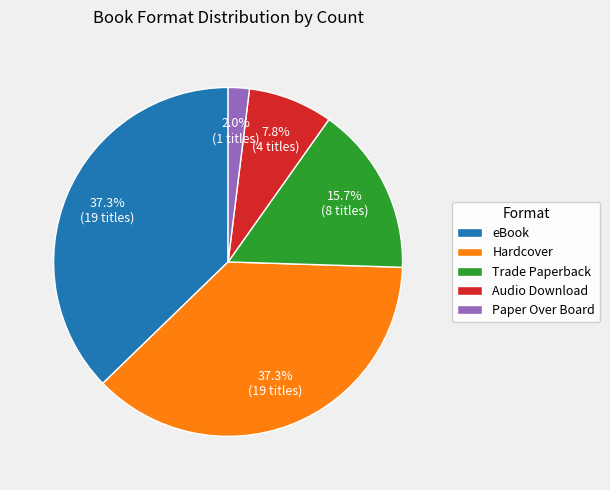

Is it true that Hardcover is 37% of the pie?

True